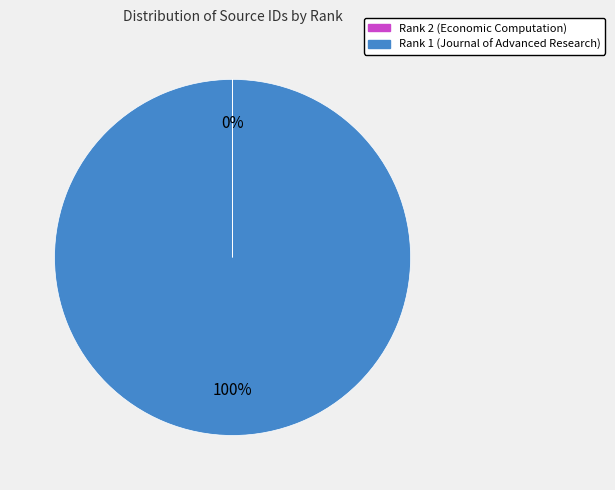

To the nearest percent, what is the average slice percentage?

50%